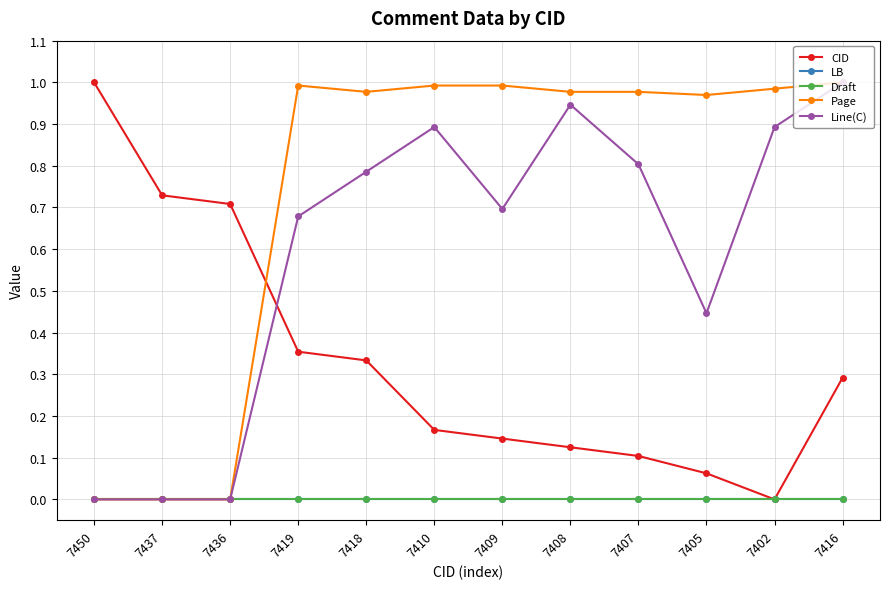

List the labels in order of Line(C) value, smallest first.

7450, 7437, 7436, 7405, 7419, 7409, 7418, 7407, 7410, 7402, 7408, 7416